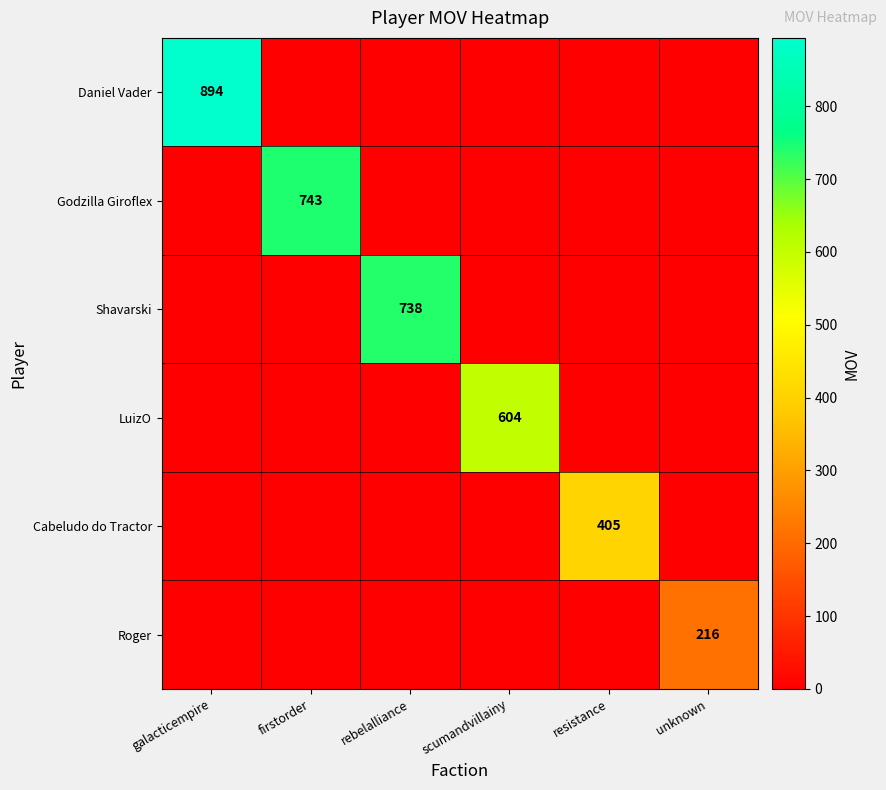

Is it true that Cabeludo do Tractor equals 535 at resistance?

False